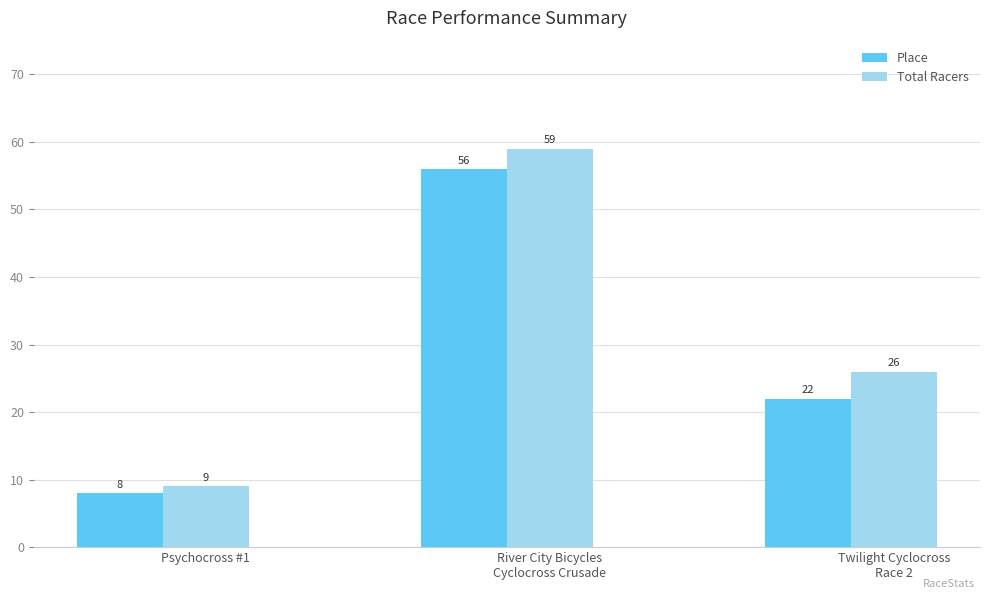

What position from the right is River City Bicycles
Cyclocross Crusade?

2